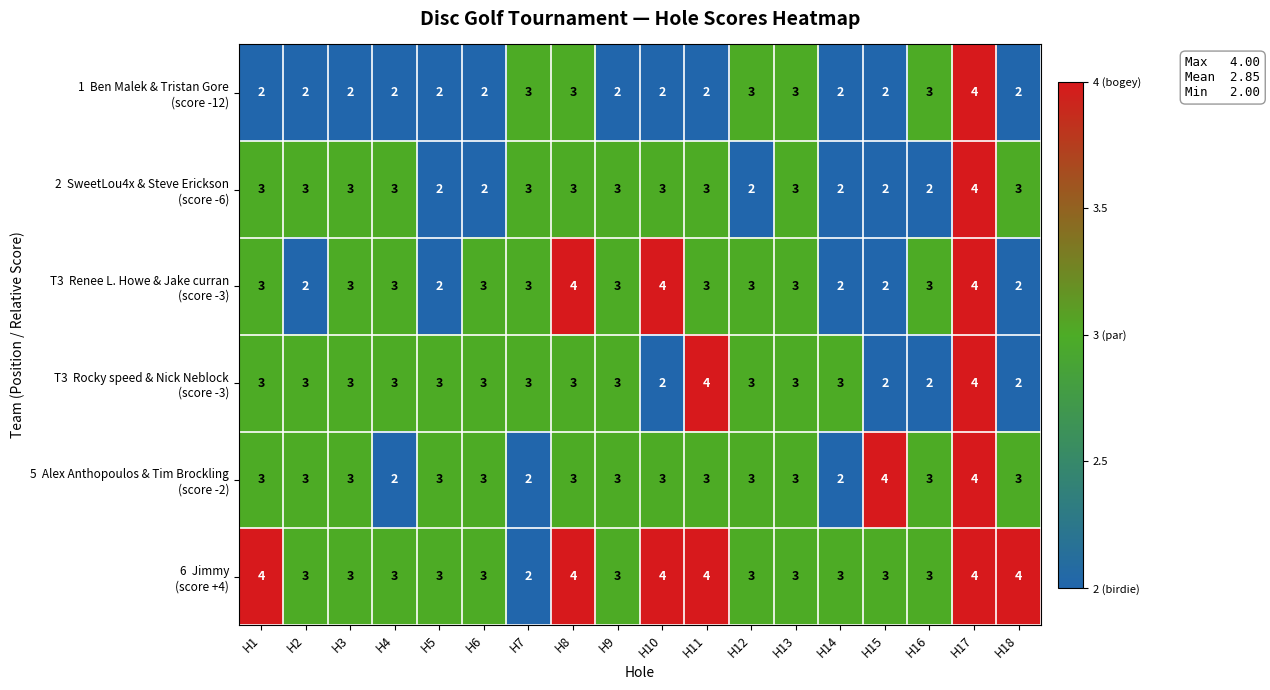

At which category is the sum across all series the highest?

H17